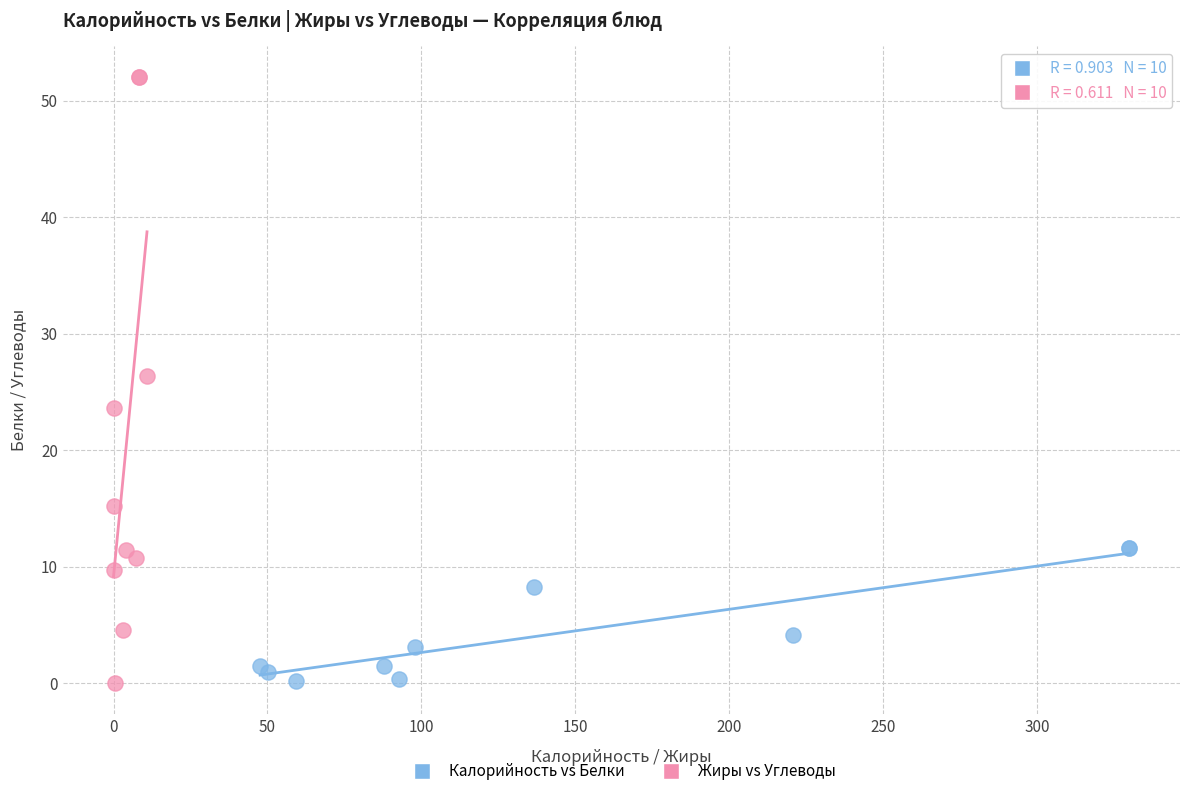

Which series contains the highest Y value?

Жиры vs Углеводы